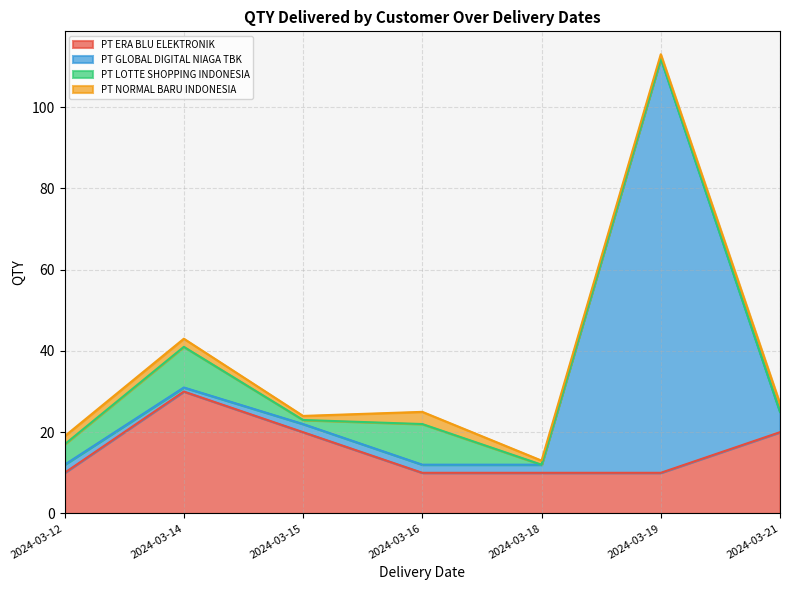

The PT NORMAL BARU INDONESIA series shows 2 at 2024-03-12. True or false?

True